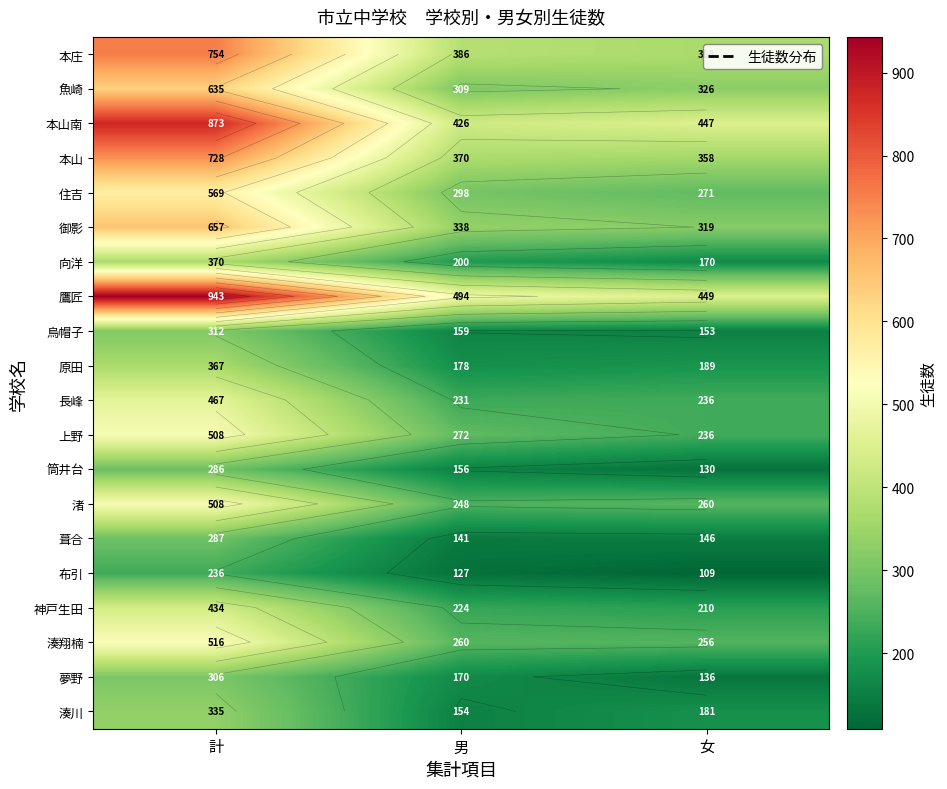

What is the minimum value for 本山?

358